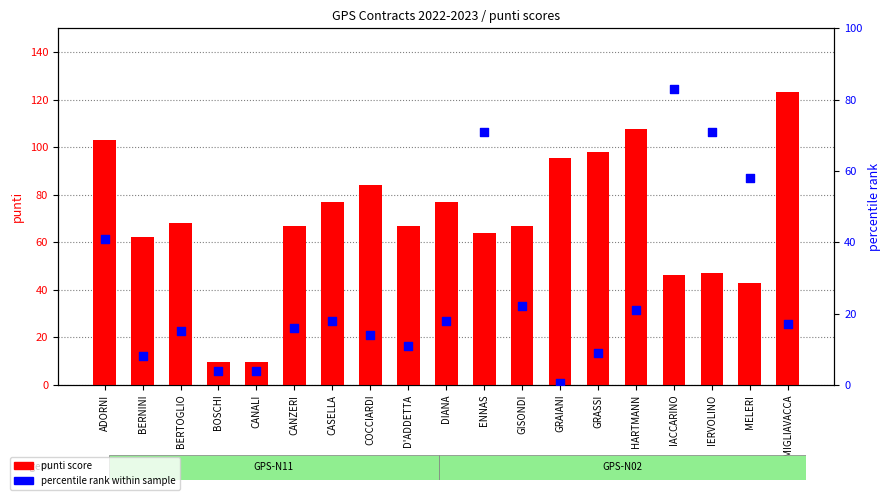

Which series has the largest total across all categories?

punti score